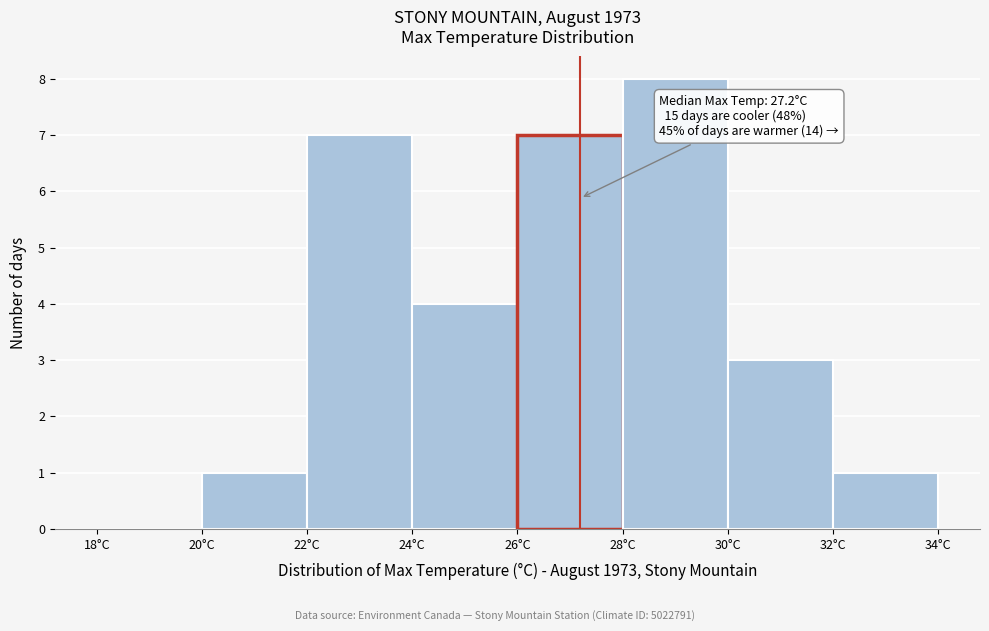

Over which range of the x-axis is the bar tallest?

28 to 30